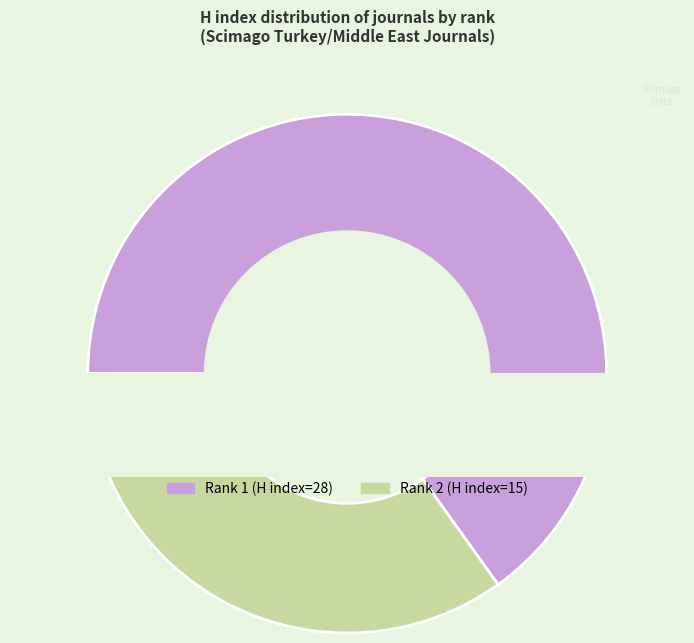

Approximately how many times larger is the value at Rank 2 (H index=15) compared to Rank 1 (H index=28)?

0.5